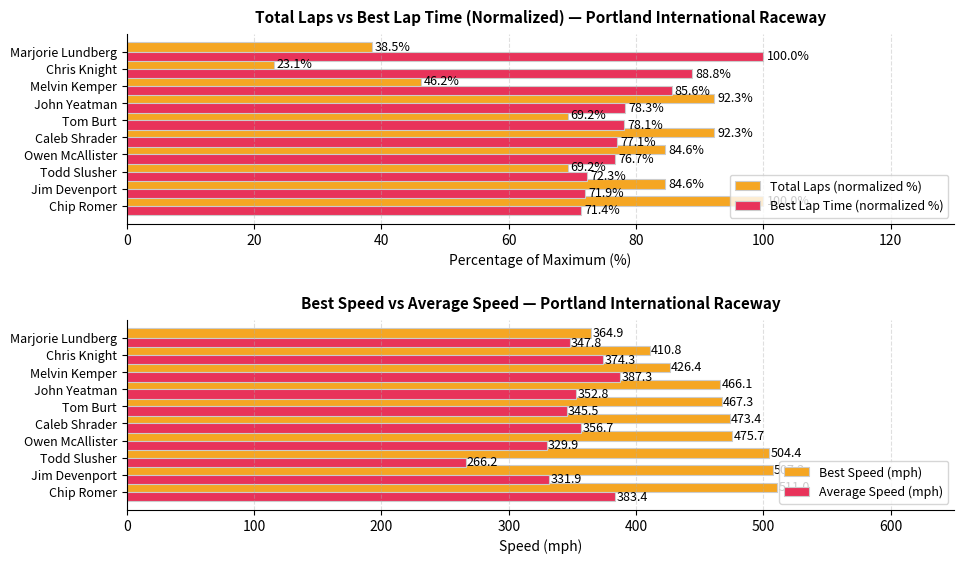

Reading right to left, what are all the values shown in this chart?

Total Laps (normalized %): 38.5	23.1	46.2	92.3	69.2	92.3	84.6	69.2	84.6	100.0
Best Lap Time (normalized %): 100.0	88.8	85.6	78.3	78.1	77.1	76.7	72.3	71.9	71.4
Best Speed (mph): 364.9	410.8	426.4	466.1	467.3	473.4	475.7	504.4	507.2	511.0
Average Speed (mph): 347.8	374.3	387.3	352.8	345.5	356.7	329.9	266.2	331.9	383.4